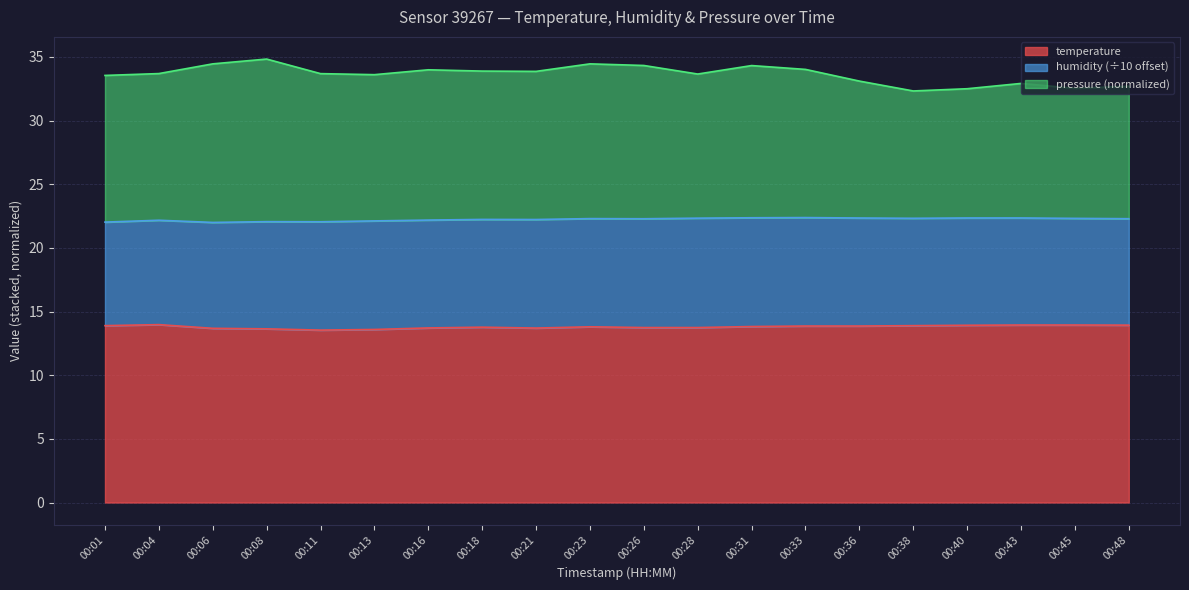

True or false: temperature and pressure_kpa cross at least once.

False